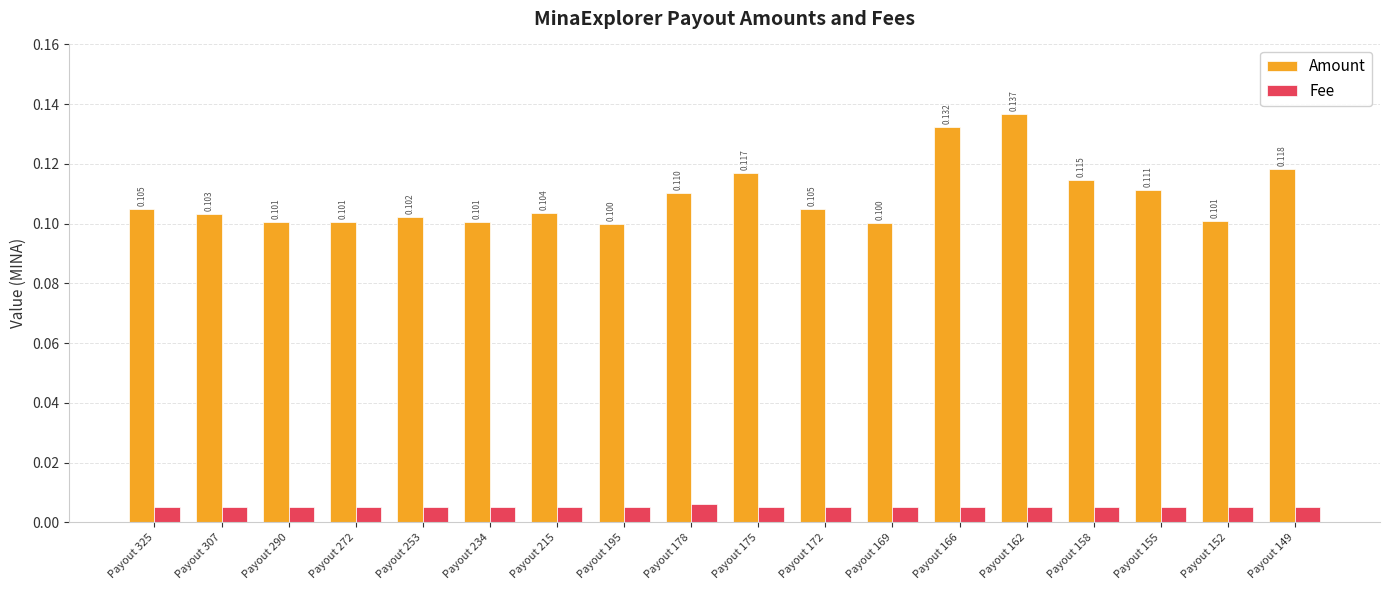

Which series has the largest total across all categories?

Amount